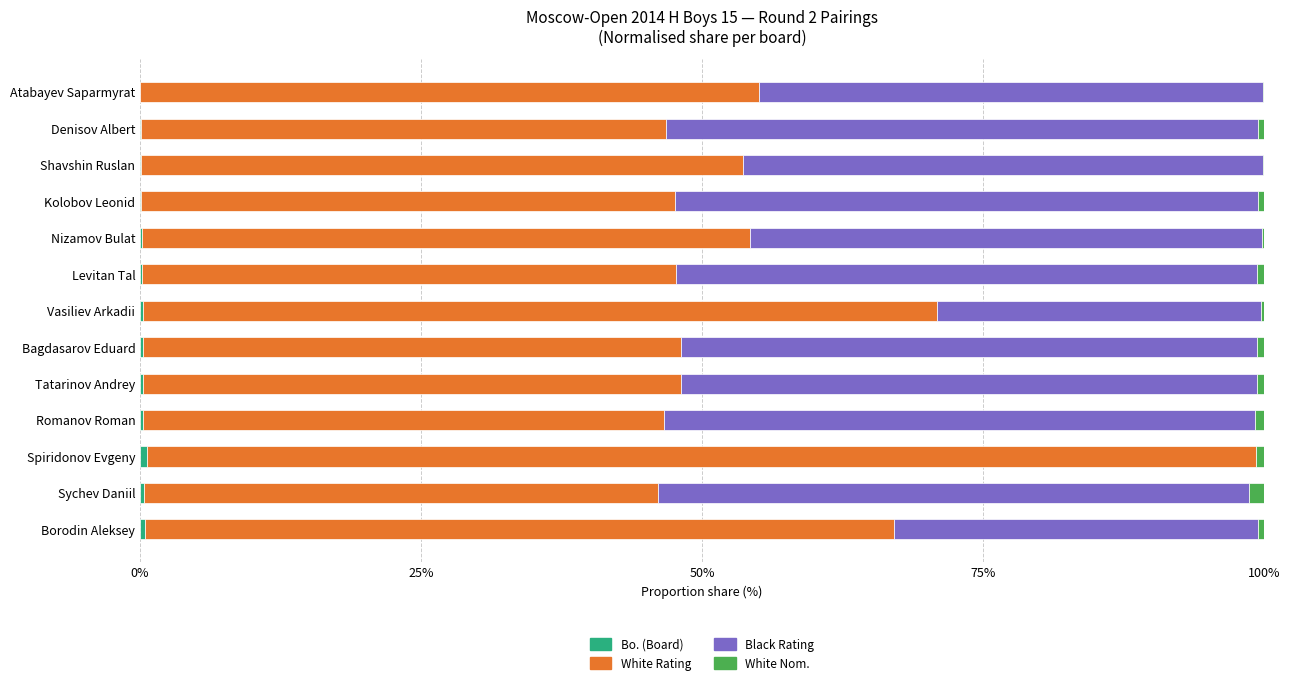

Rank the series by their maximum value, from highest to lowest.

White Rating, Black Rating, White Nom., Bo. (Board)